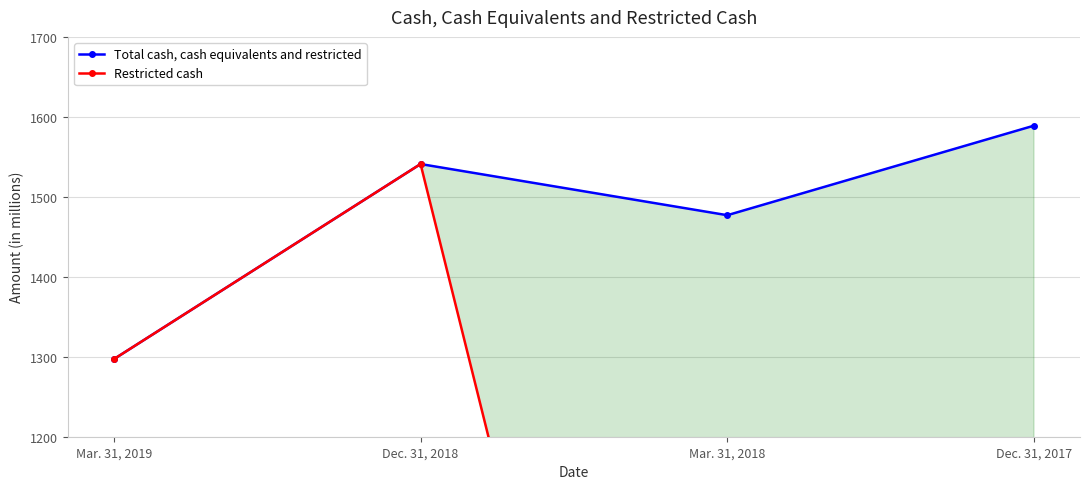

Which has a higher value, Dec. 31, 2017 or Dec. 31, 2018?

Dec. 31, 2017